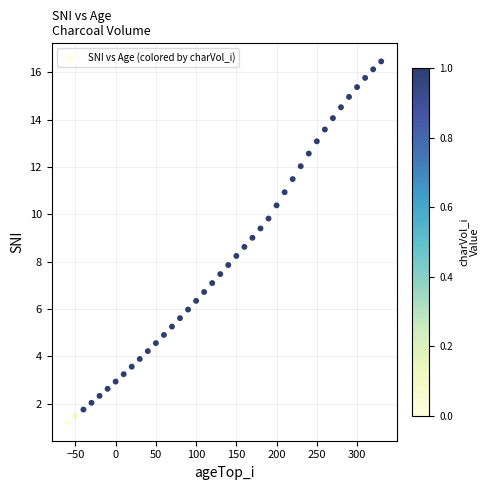

What is the range of X values (max minus min)?

390.0